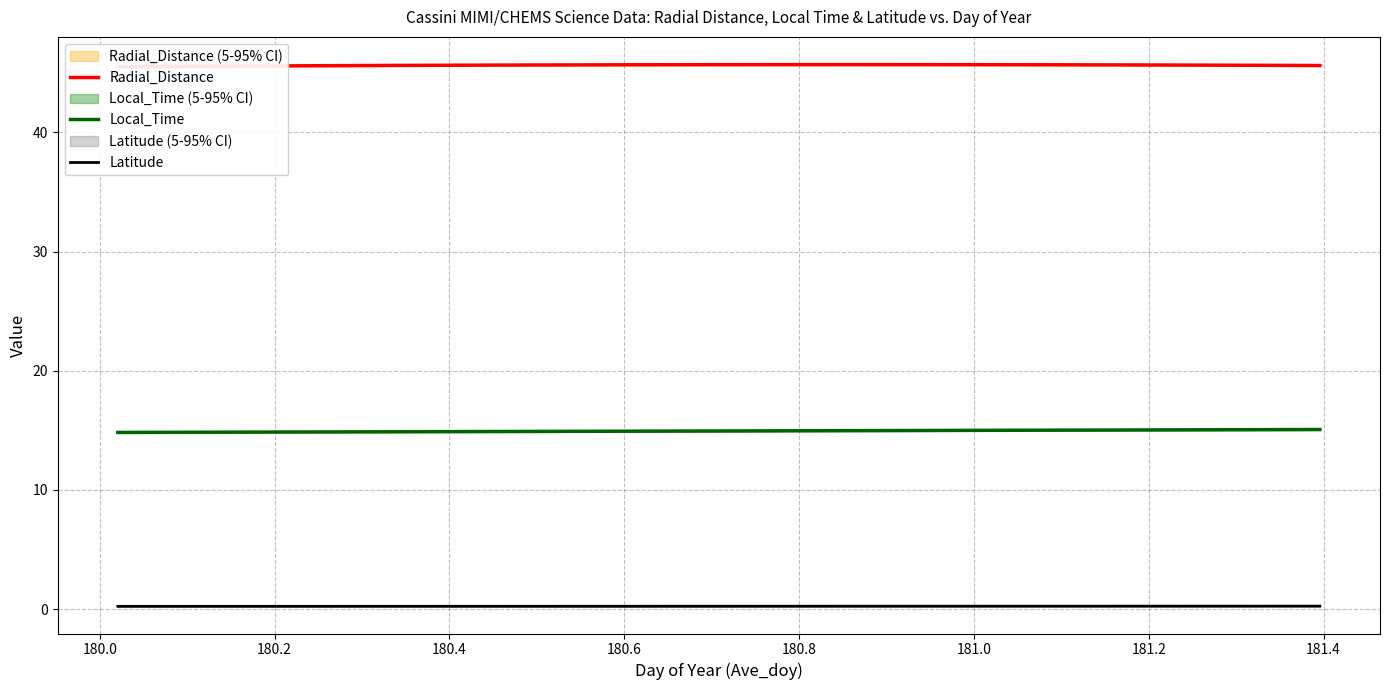

True or false: Latitude has more than 1 interior local peaks.

False